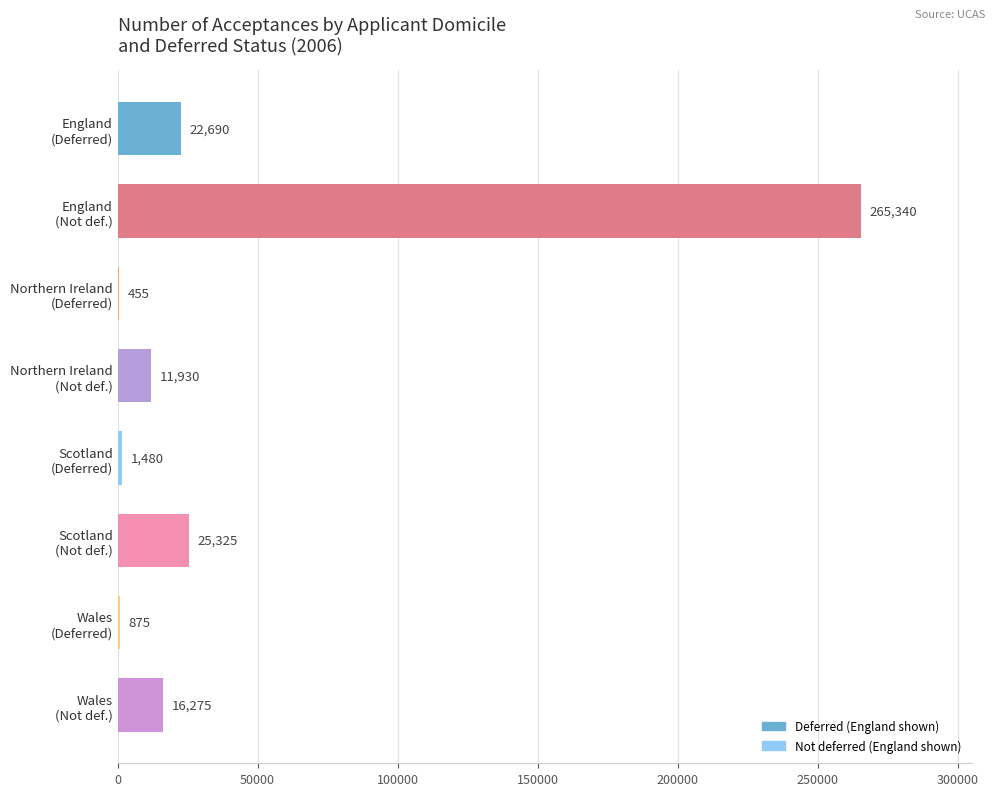

What is the sum of all values?

344370